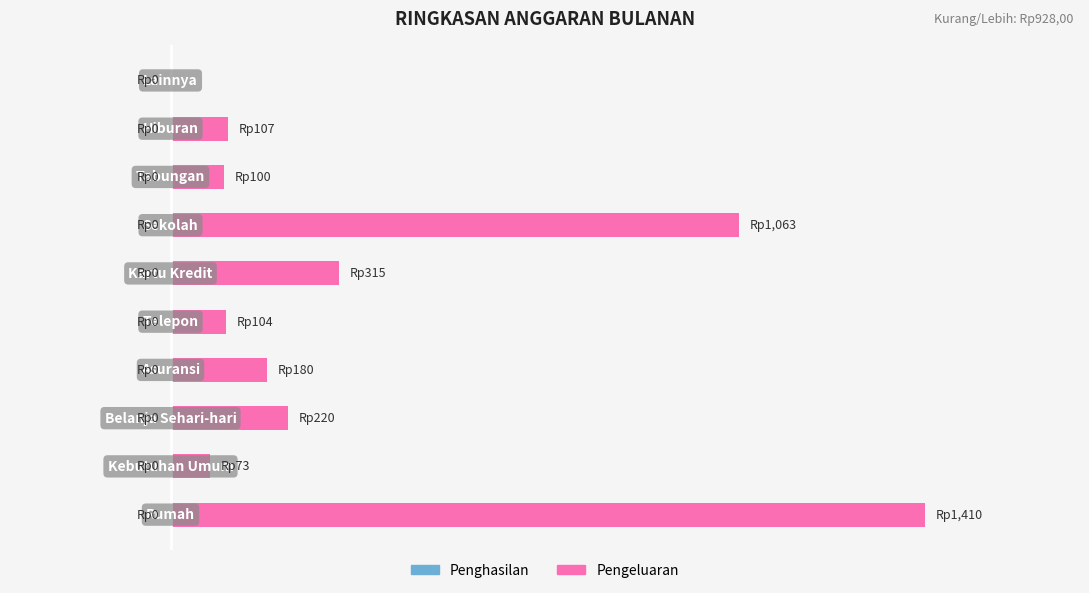

Are the bars horizontal?

Yes